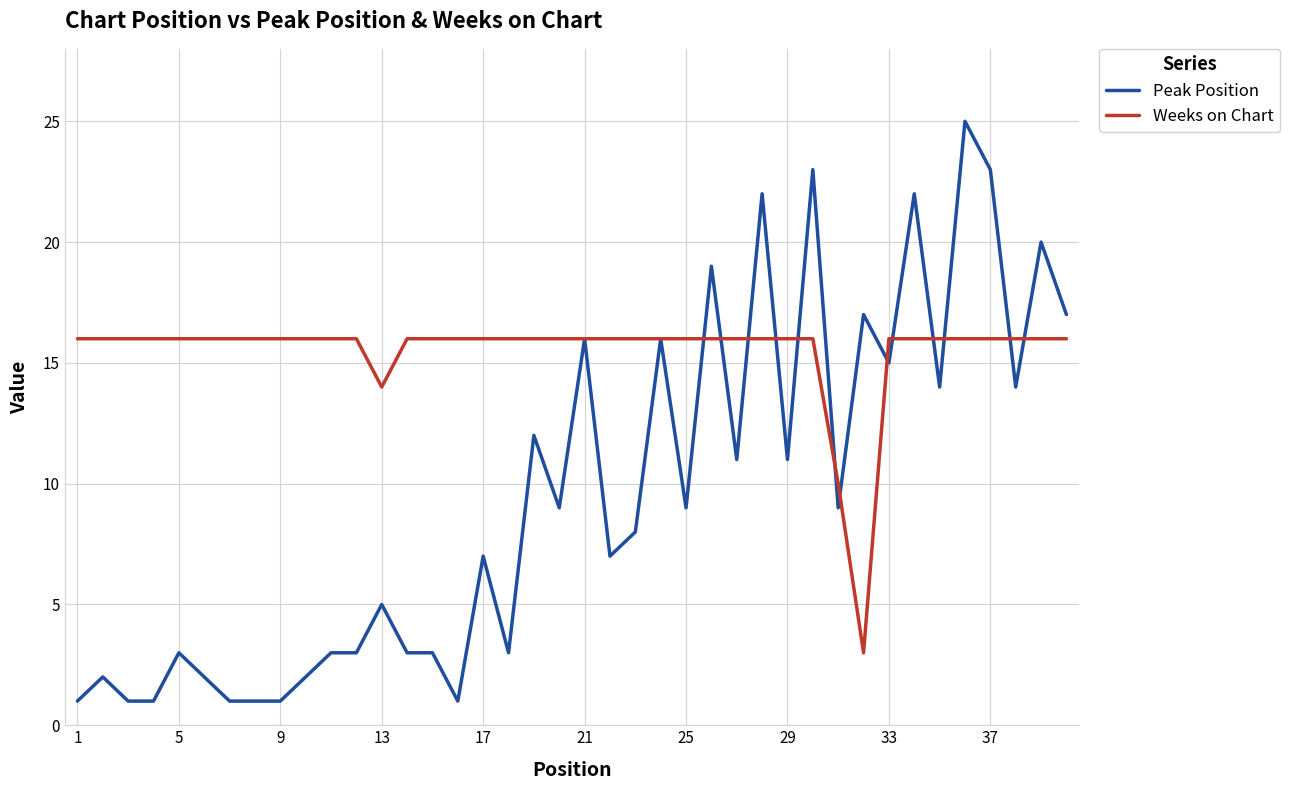

Reading left to right, list all the values displayed in this chart.

Peak Position: 1	2	1	1	3	2	1	1	1	2	3	3	5	3	3	1	7	3	12	9	16	7	8	16	9	19	11	22	11	23	9	17	15	22	14	25	23	14	20	17
Weeks on Chart: 16	16	16	16	16	16	16	16	16	16	16	16	14	16	16	16	16	16	16	16	16	16	16	16	16	16	16	16	16	16	10	3	16	16	16	16	16	16	16	16